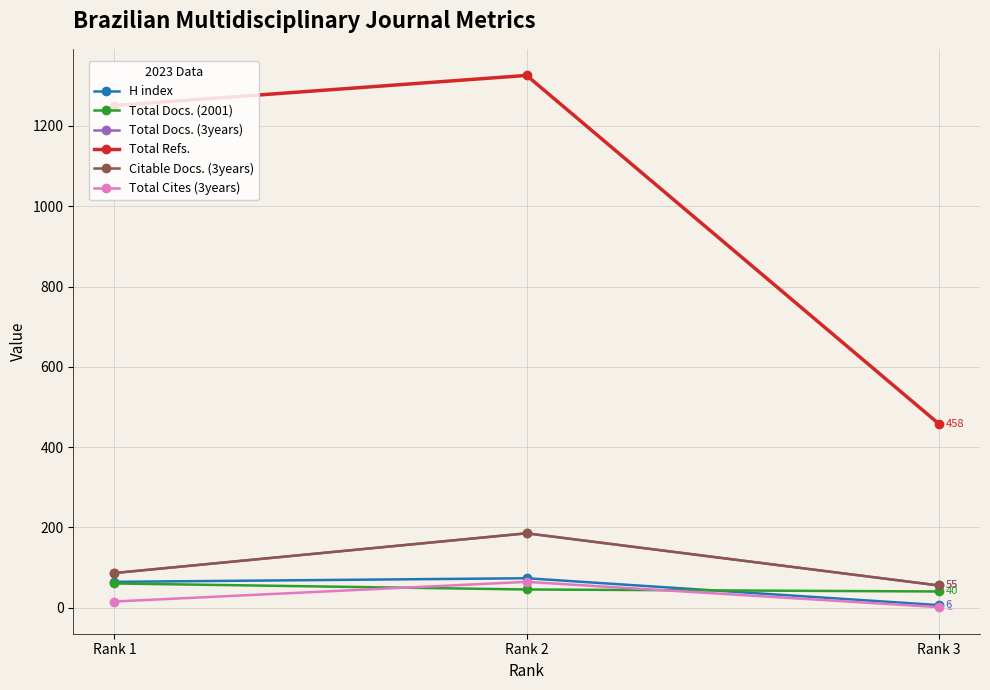

Where does the Total Docs. (3years) series first go above 86?

Rank 2